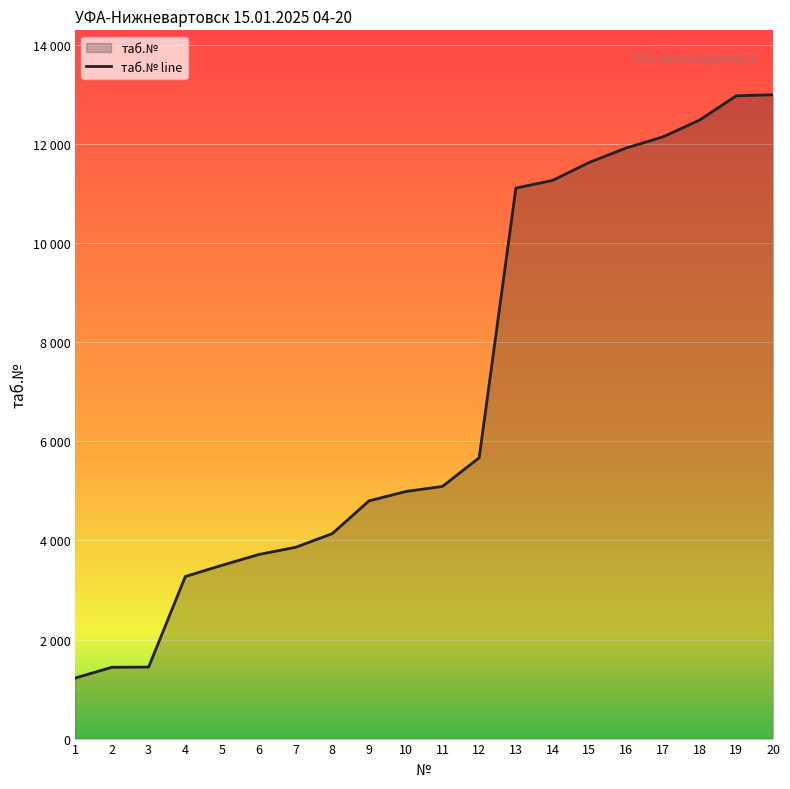

What is the difference between the values at 14 and 18?

1218